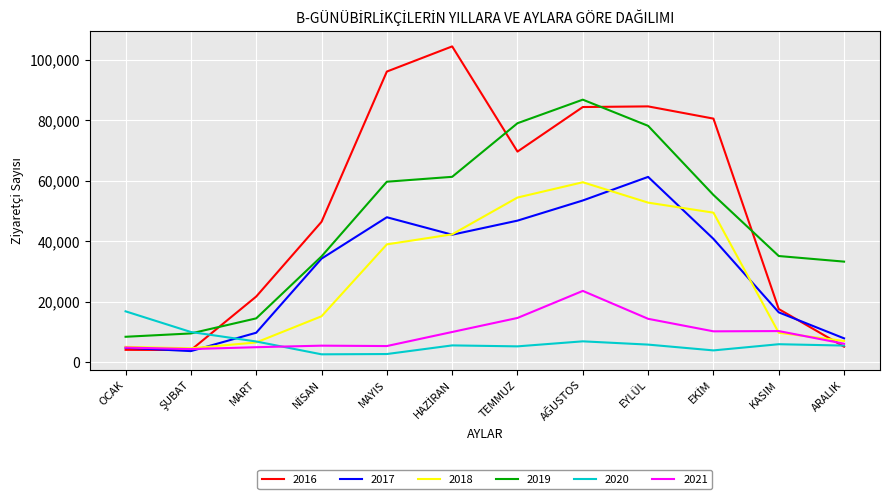

At which category does 2017 reach its first local peak?

MAYIS